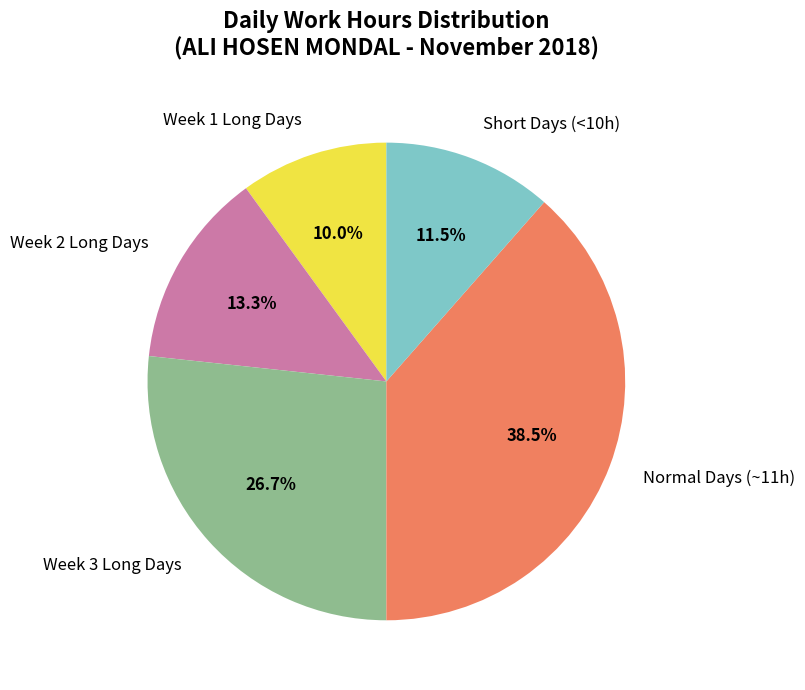

What is the largest slice in the pie chart?

Normal Days (~11h)